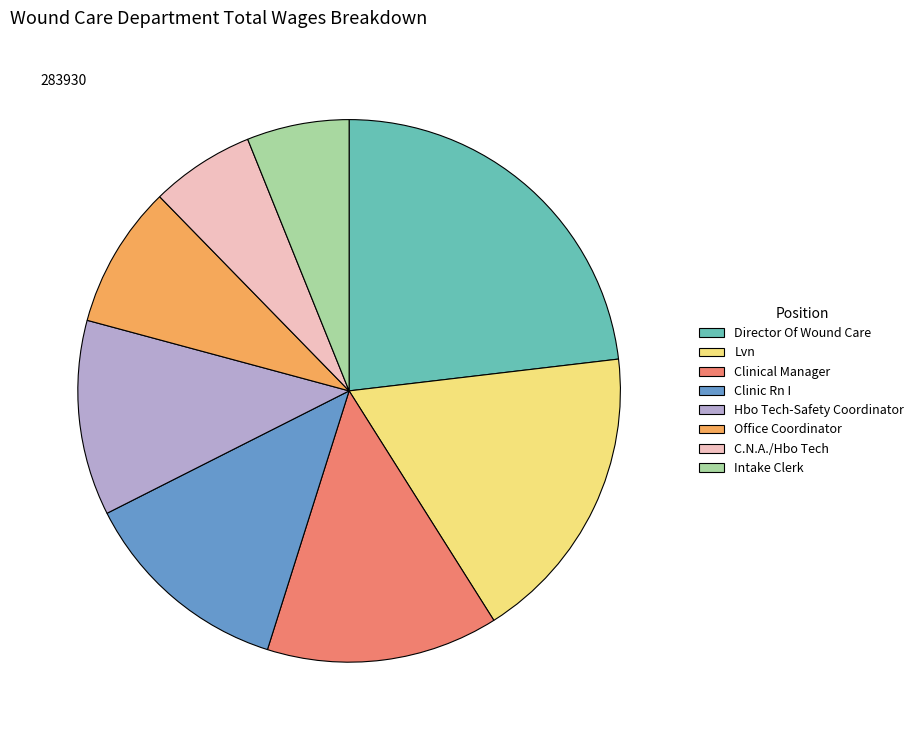

Which has a higher value, Lvn or Intake Clerk?

Lvn